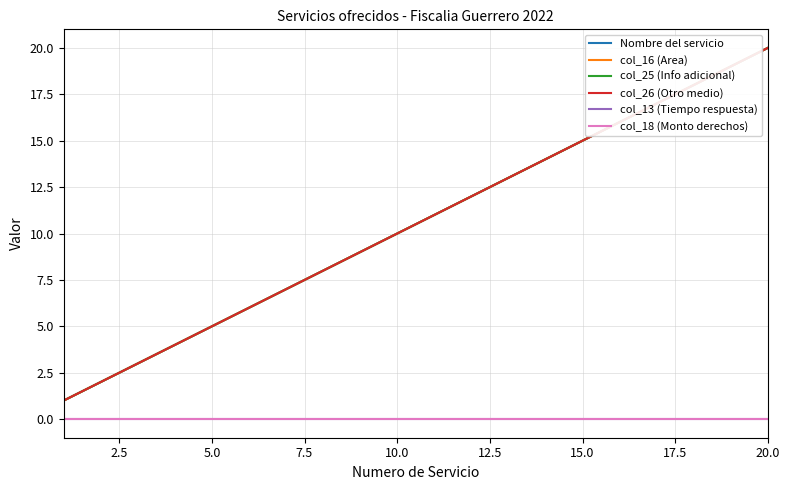

Reading right to left, what are all the values shown in this chart?

Nombre del servicio: 20	19	18	17	16	15	14	13	12	11	10	9	8	7	6	5	4	3	2	1
col_16 (Area): 20	19	18	17	16	15	14	13	12	11	10	9	8	7	6	5	4	3	2	1
col_25 (Info adicional): 20	19	18	17	16	15	14	13	12	11	10	9	8	7	6	5	4	3	2	1
col_26 (Otro medio): 20	19	18	17	16	15	14	13	12	11	10	9	8	7	6	5	4	3	2	1
col_13 (Tiempo respuesta): 0	0	0	0	0	0	0	0	0	0	0	0	0	0	0	0	0	0	0	0
col_18 (Monto derechos): 0	0	0	0	0	0	0	0	0	0	0	0	0	0	0	0	0	0	0	0